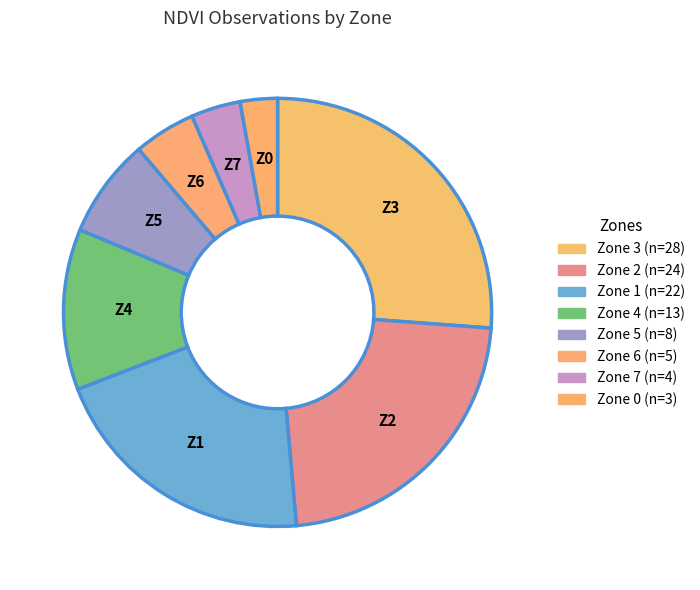

Which has a higher value, Zone 4 or Zone 2?

Zone 2